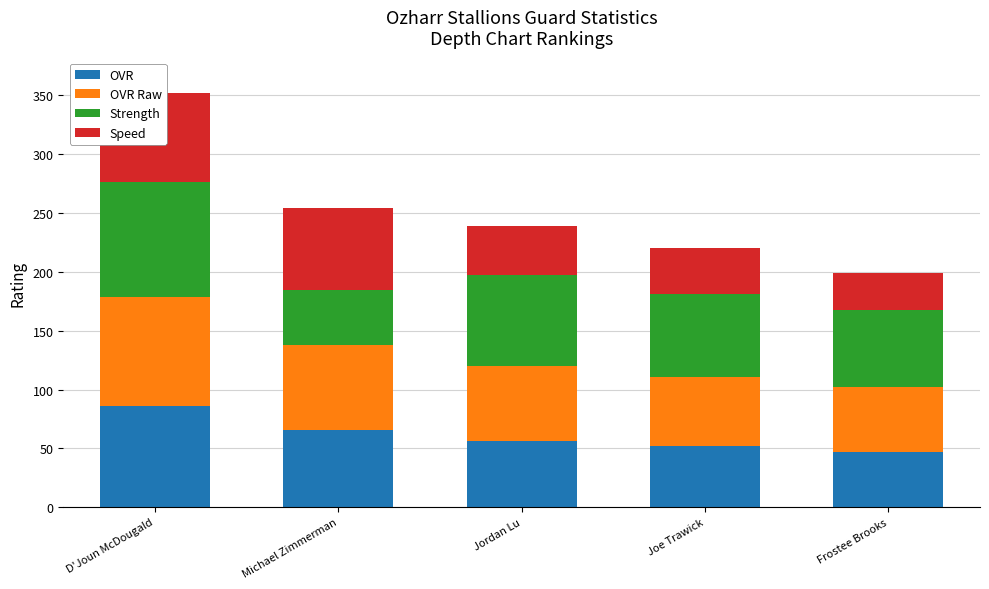

Which series has the widest spread of values?

Strength